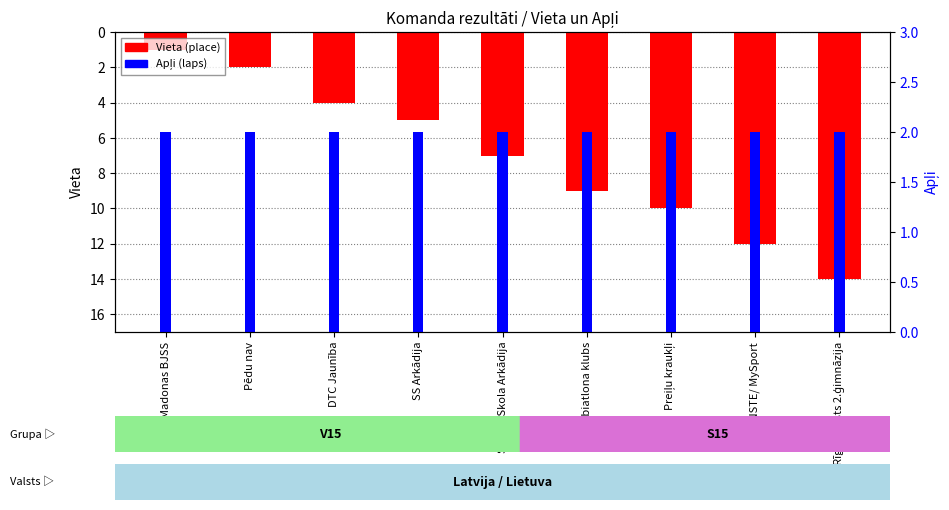

Reading right to left, transcribe all the data shown in this chart.

Vieta (place): Rīgas valsts 2.ģimnāzija=14	SKANSTE/ MySport=12	Preiļu kraukļi=10	Talsu biatlona klubs=9	Sporta Skola Arkādija=7	SS Arkādija=5	DTC Jaunība=4	Pēdu nav=2	Madonas BJSS=1
Apļi (laps): Rīgas valsts 2.ģimnāzija=2	SKANSTE/ MySport=2	Preiļu kraukļi=2	Talsu biatlona klubs=2	Sporta Skola Arkādija=2	SS Arkādija=2	DTC Jaunība=2	Pēdu nav=2	Madonas BJSS=2